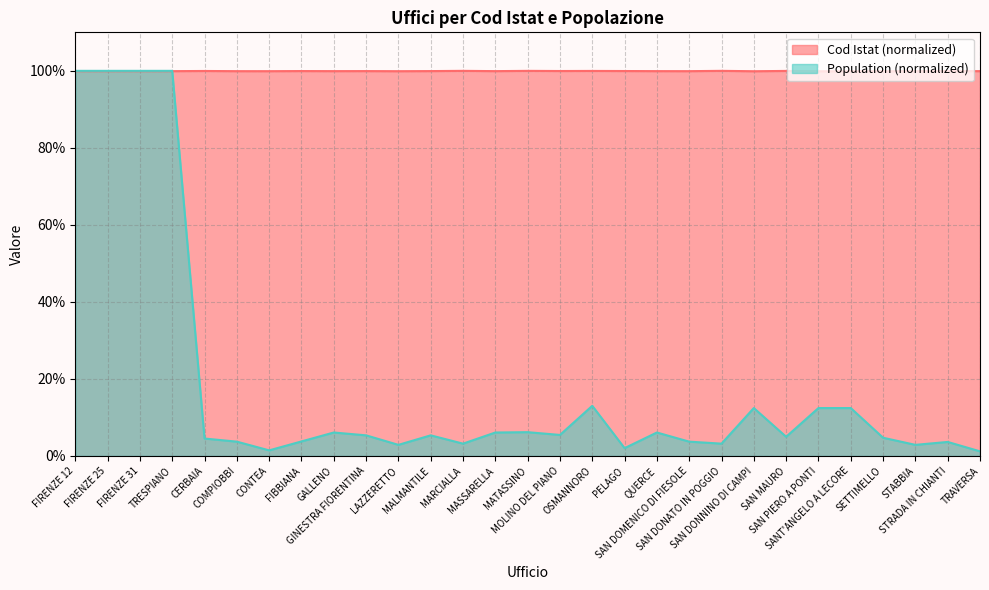

What is the sum of all Cod Istat values?

2898.2